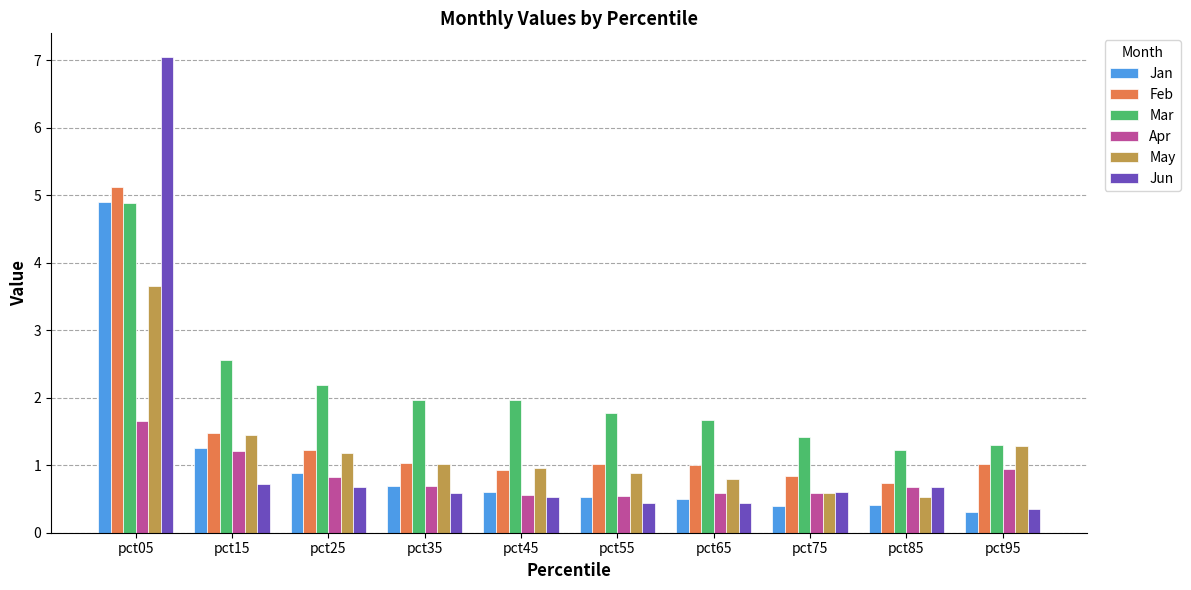

At which category does the chart reach its minimum across all series?

pct95